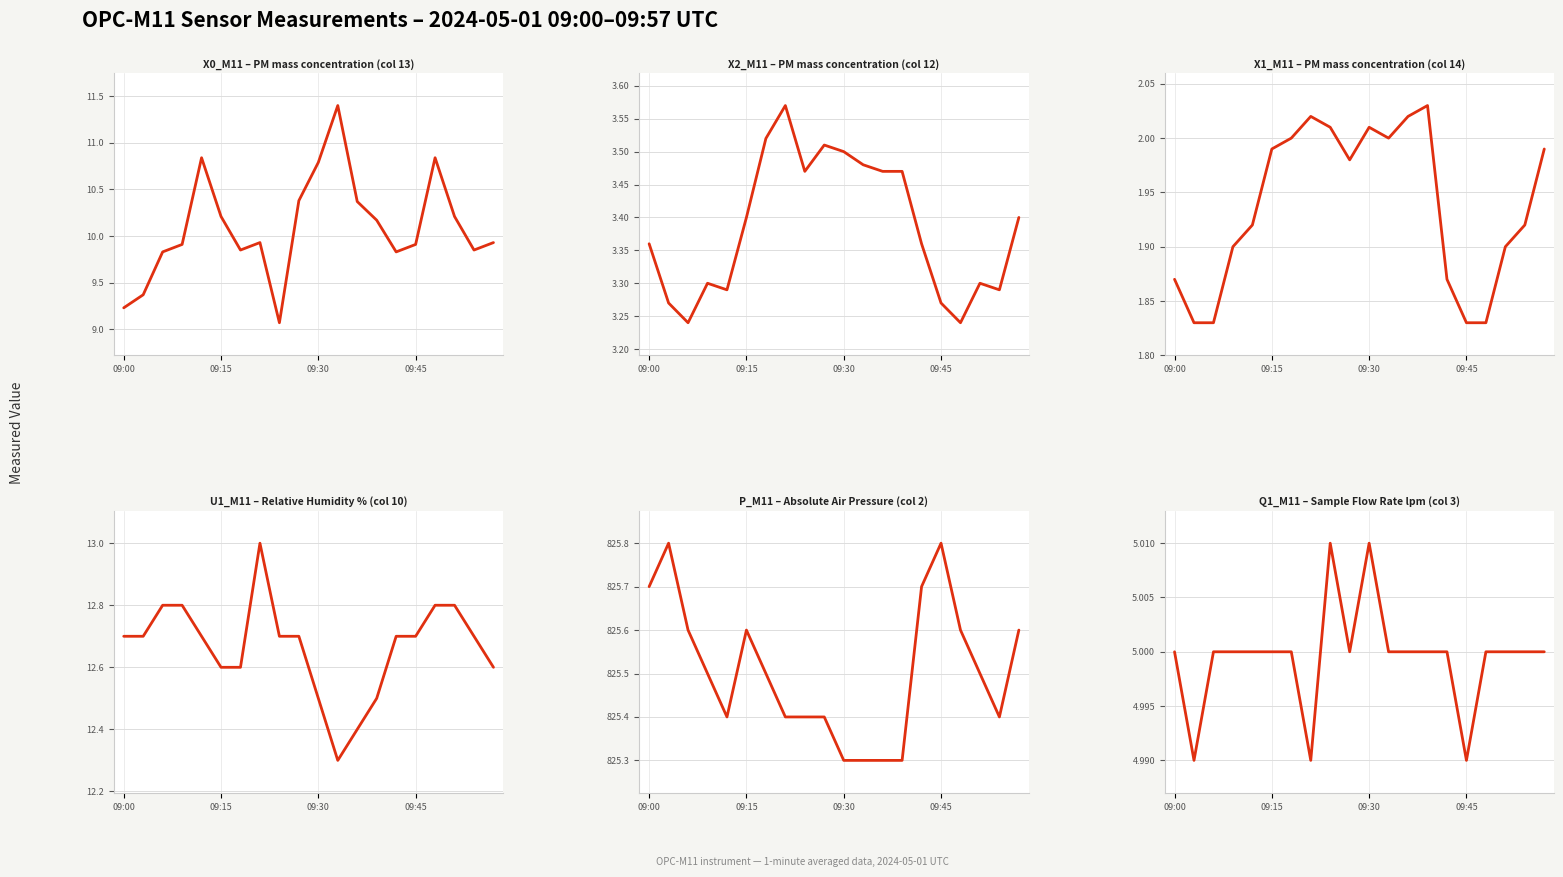

Between 09:15 and 17, which series saw the biggest shift?

X0_M11 (PM mass, col13)